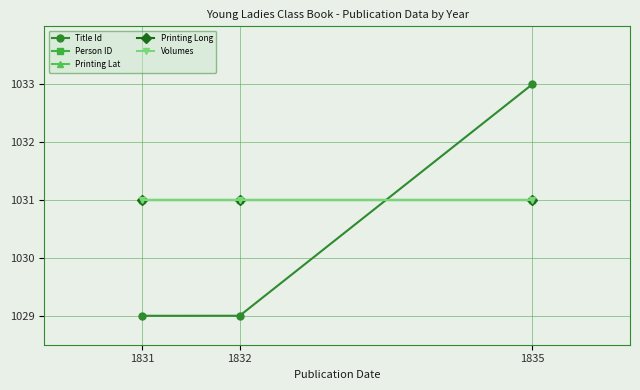

Does the chart have visible grid lines?

Yes